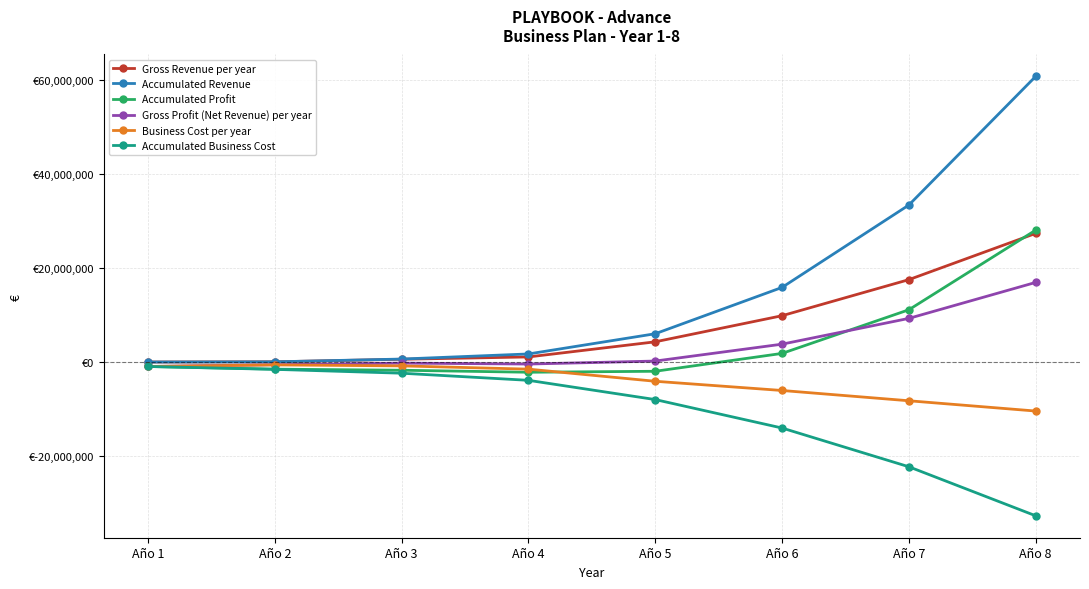

Is this an area chart (filled region under the line)?

No